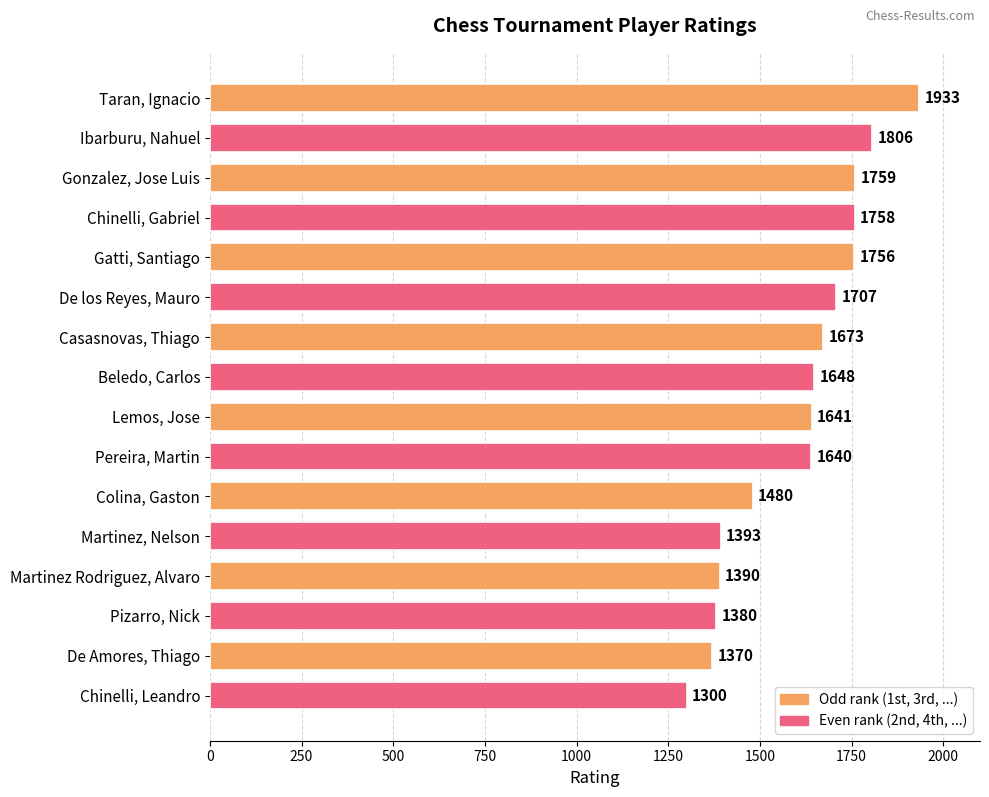

What is the label of the 12th bar from the bottom?

Gatti, Santiago